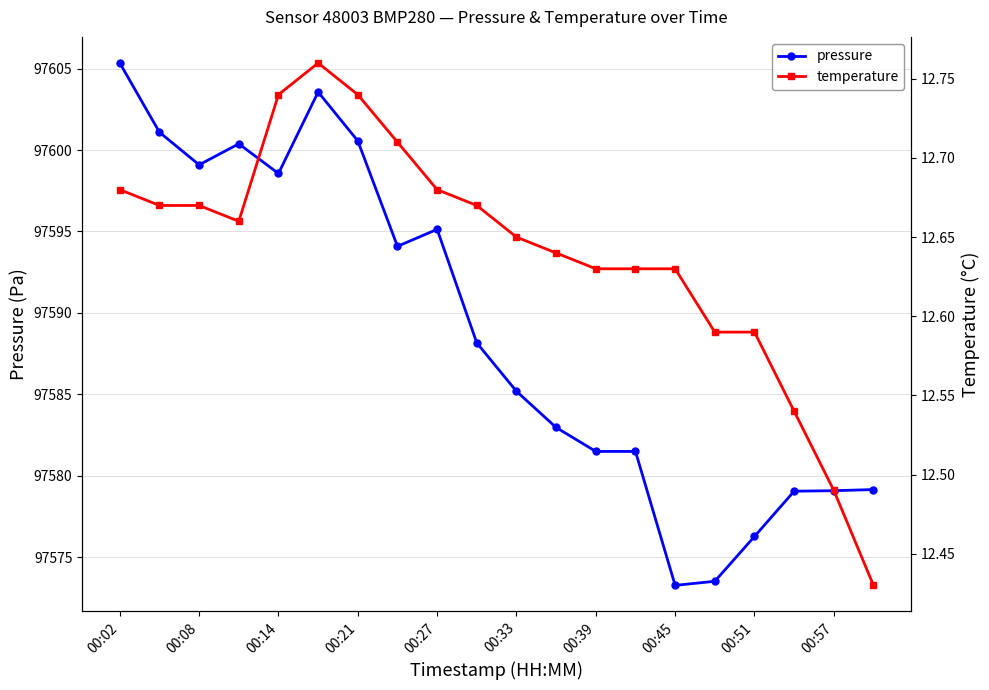

What is the value of the pressure point at the 4th from the left?

97600.4